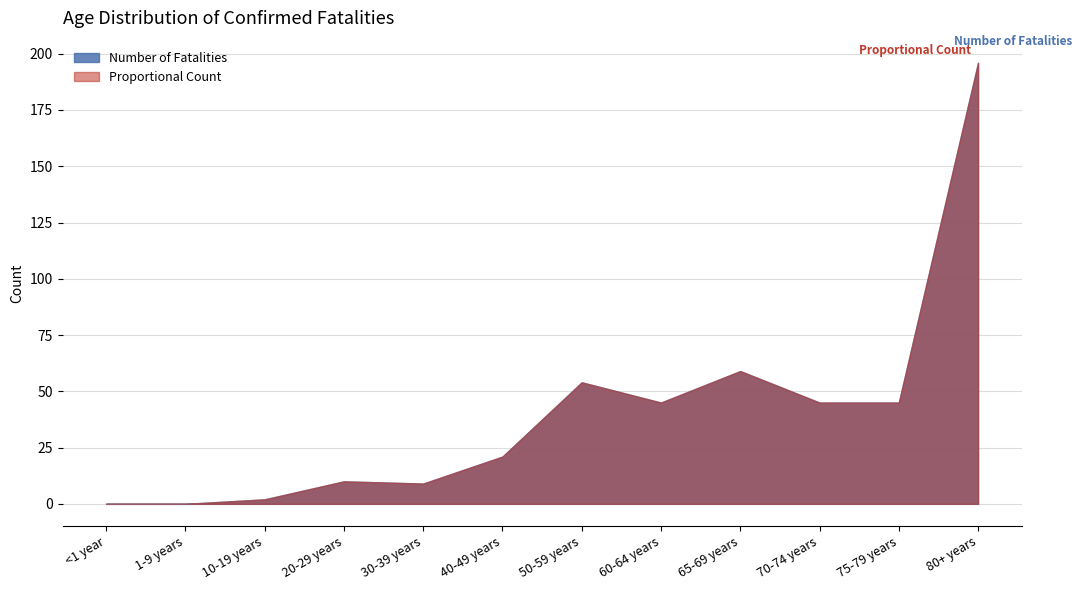

What value does the Number of Fatalities series have at 20-29 years?

10.0